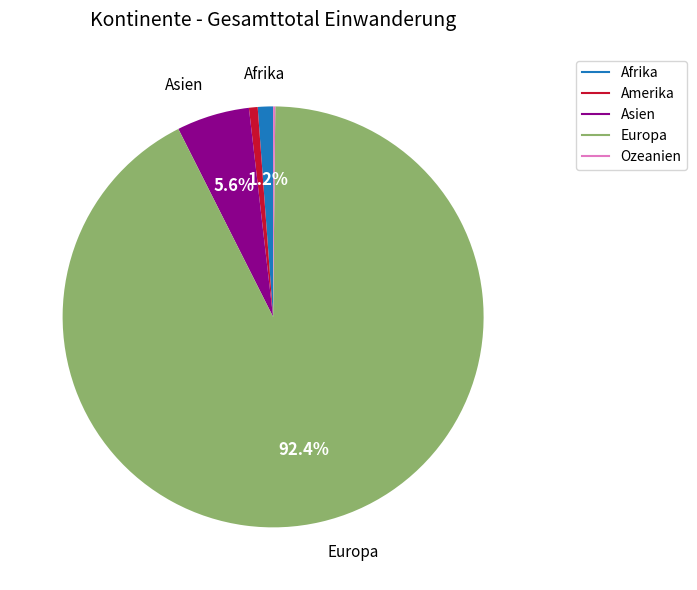

What is the largest slice in the pie chart?

Europa